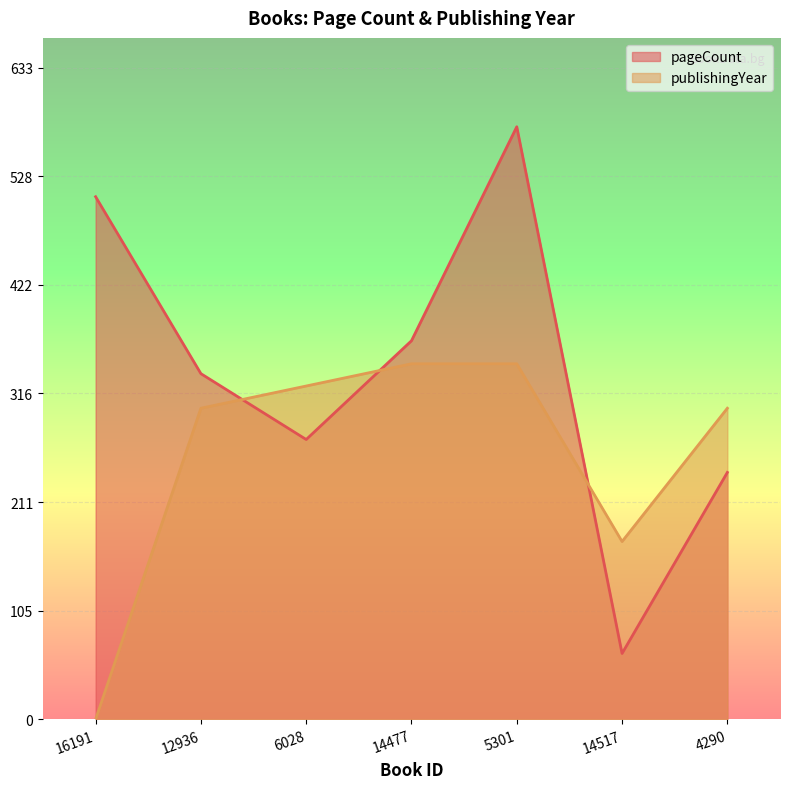

The pageCount series shows 240.0 at 4290. True or false?

True